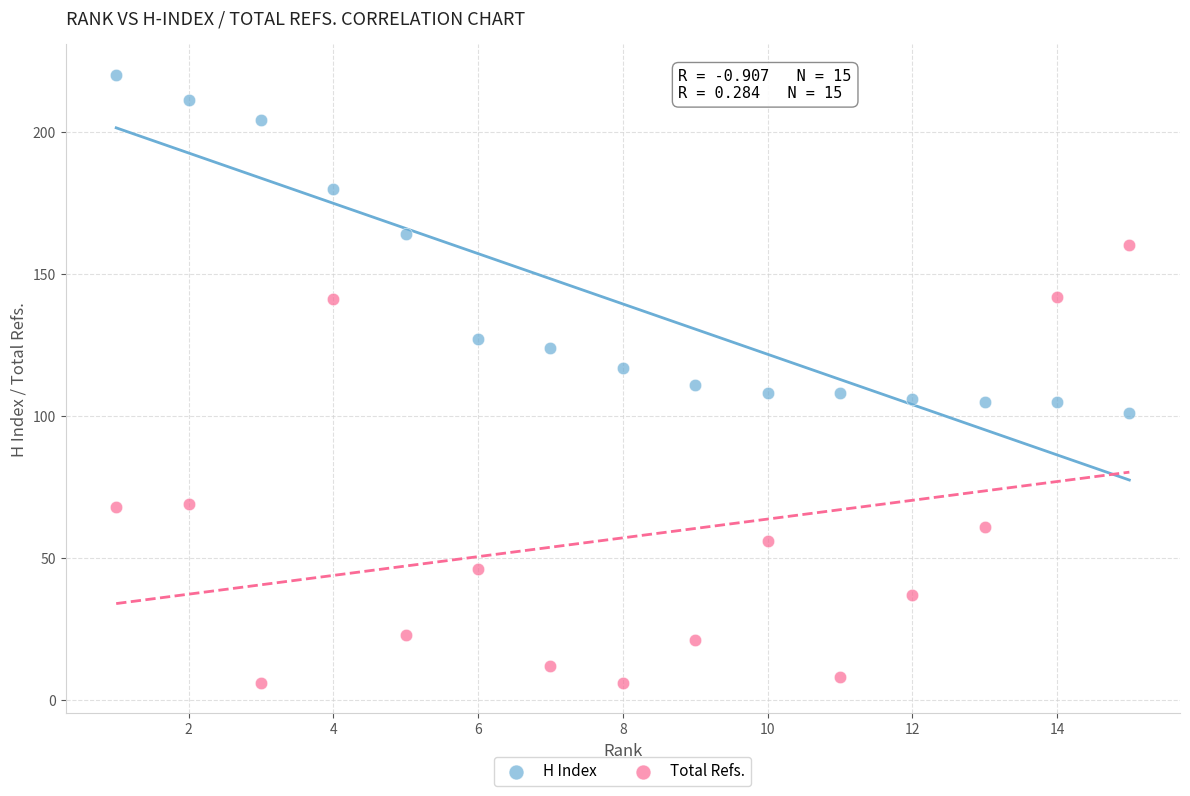

Which series reaches the minimum Y coordinate?

Total Refs.